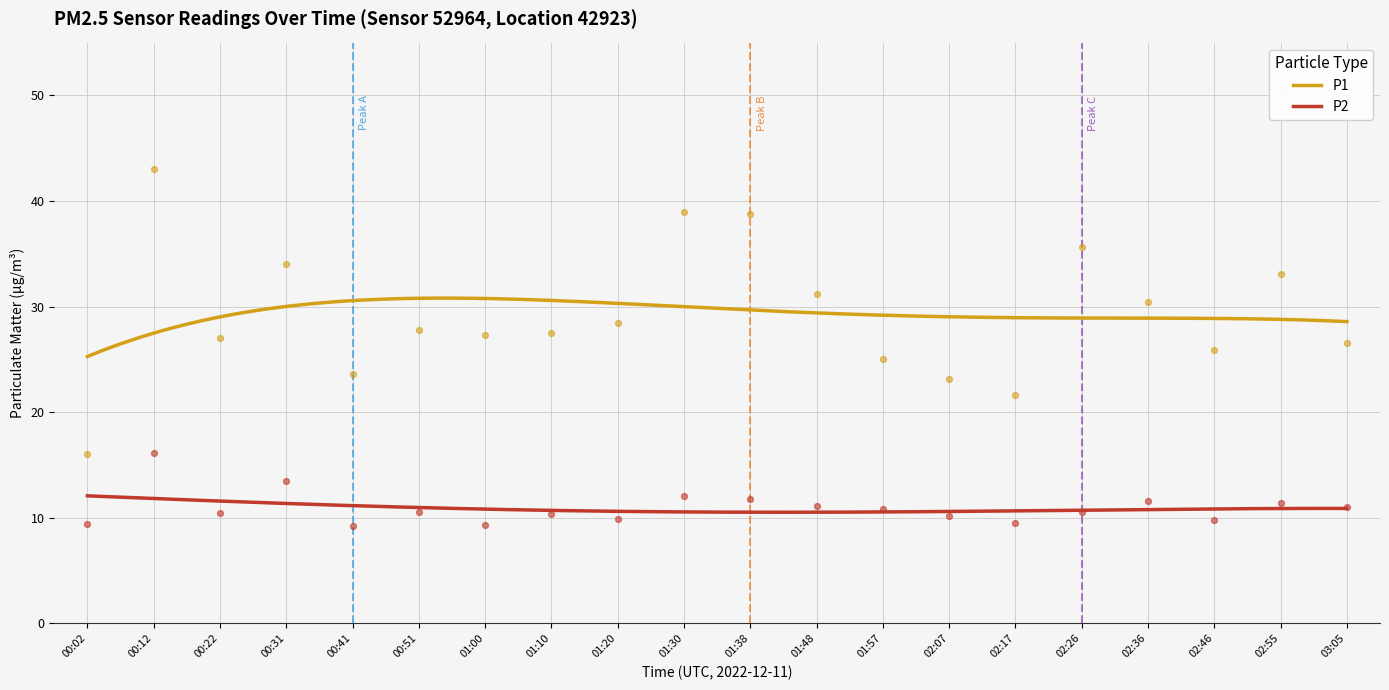

At how many categories does at least one series exceed 27?

12